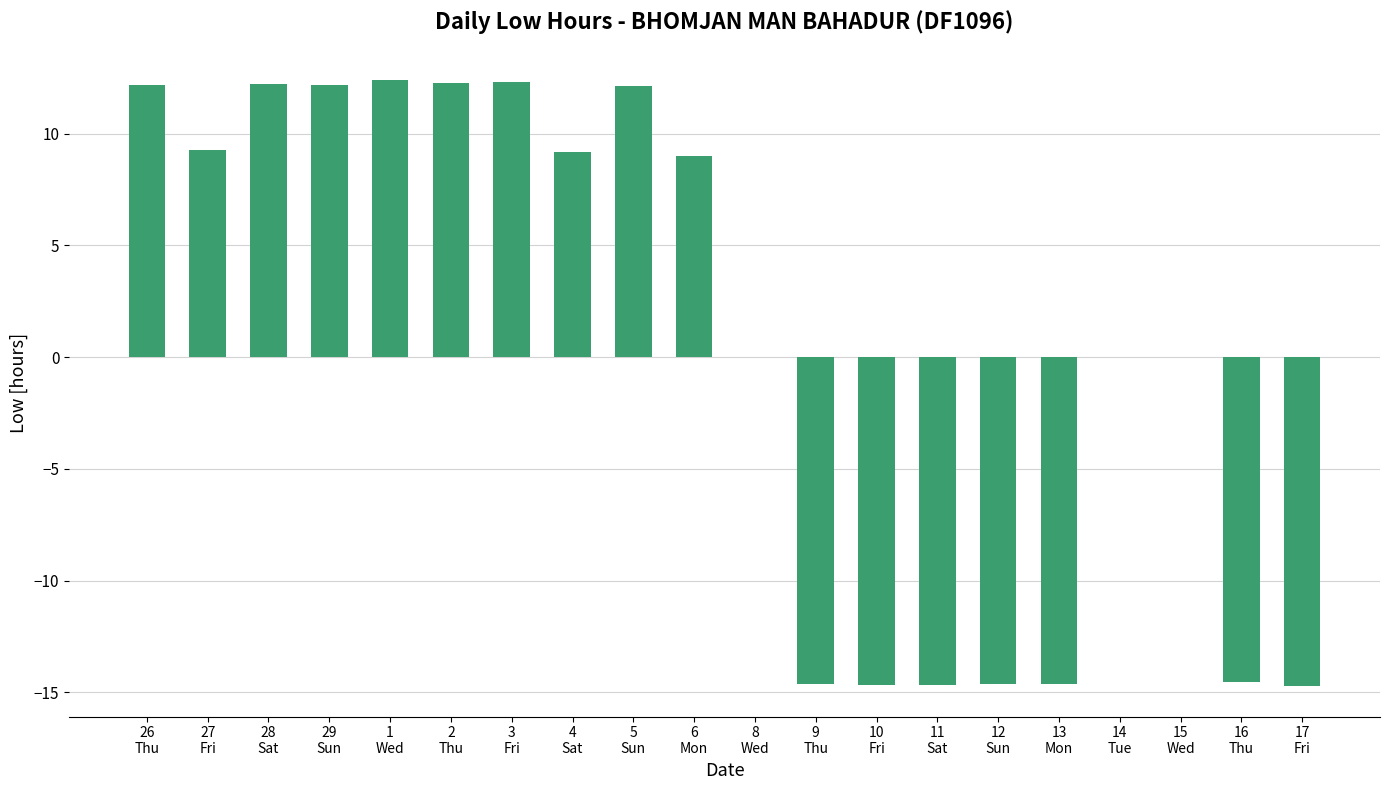

Count the number of data series in this chart.

1